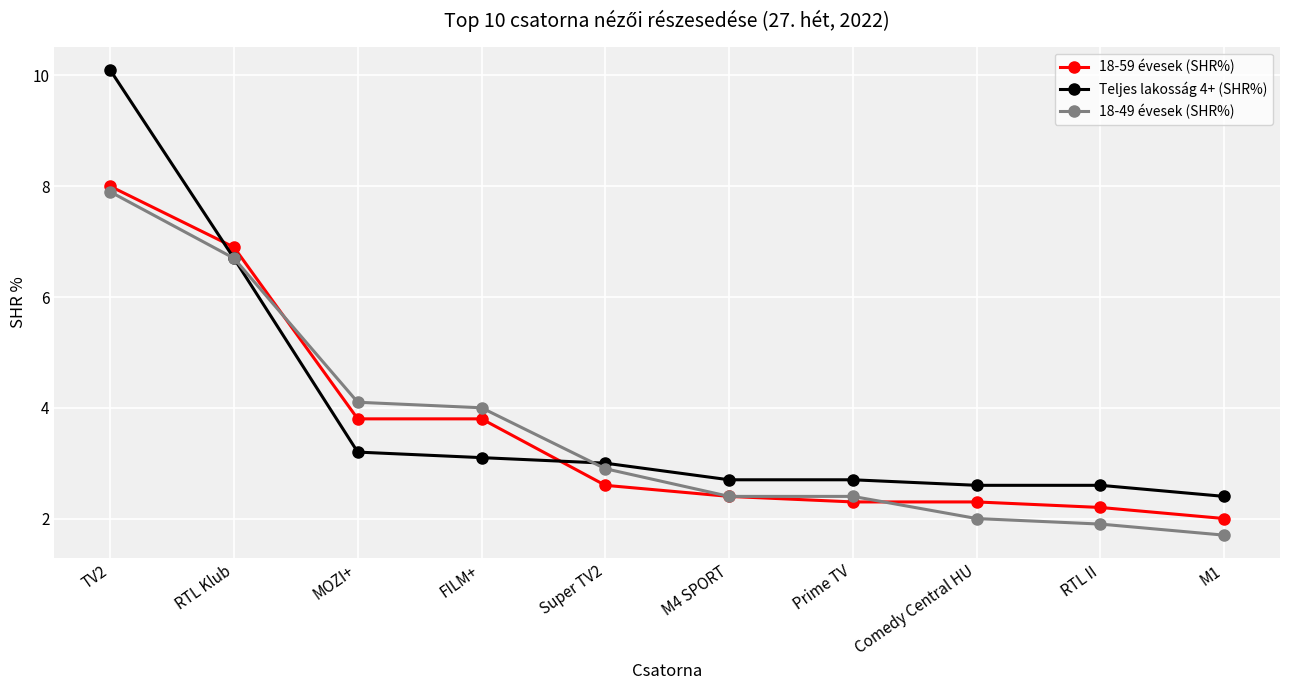

What is the value of the 18-59 évesek (SHR%) point at the 5th from the left?

2.6